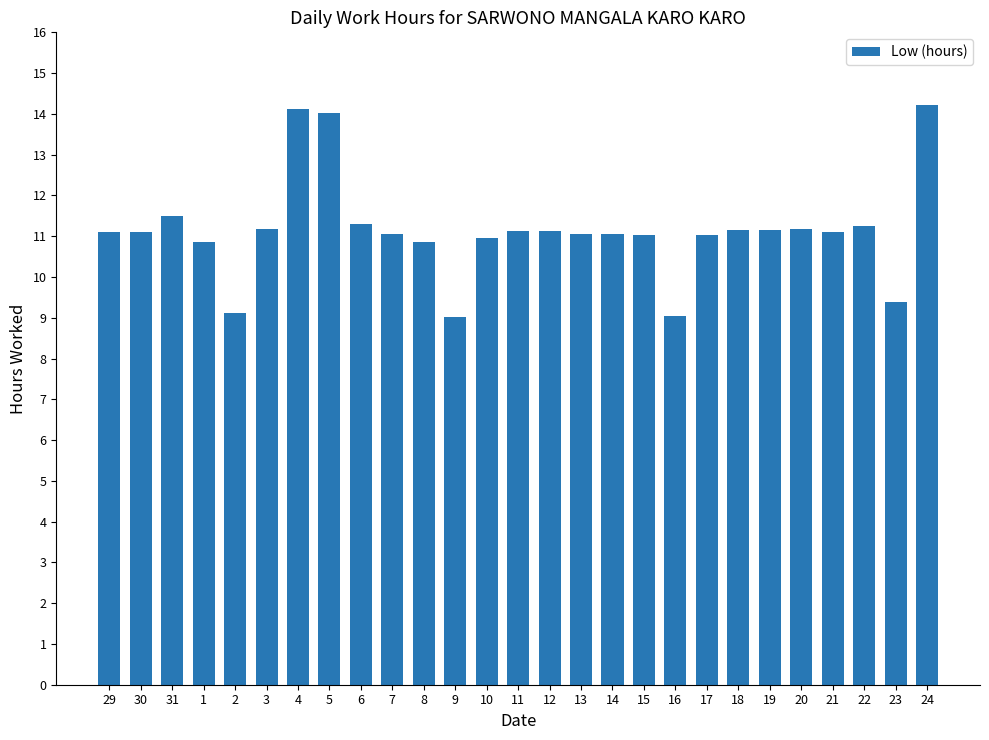

At which label does the data first exceed 11?

29